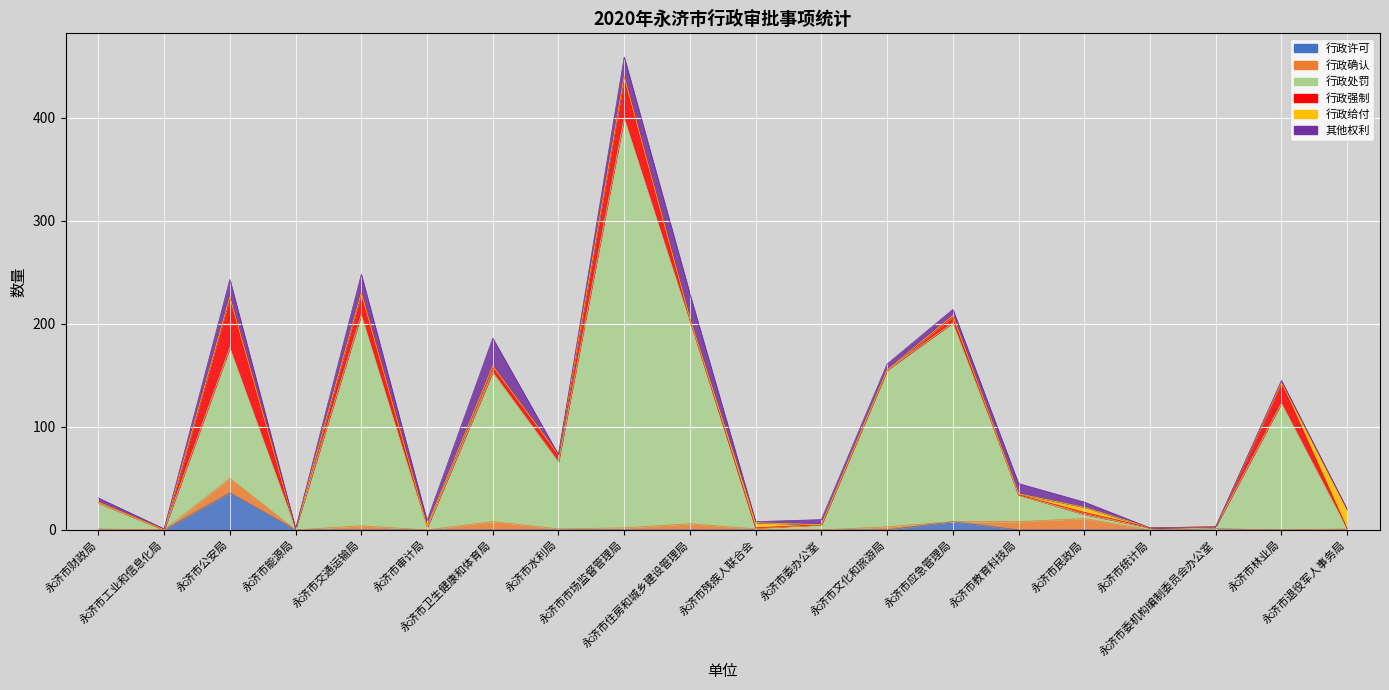

At how many categories does at least one series exceed 40?

9